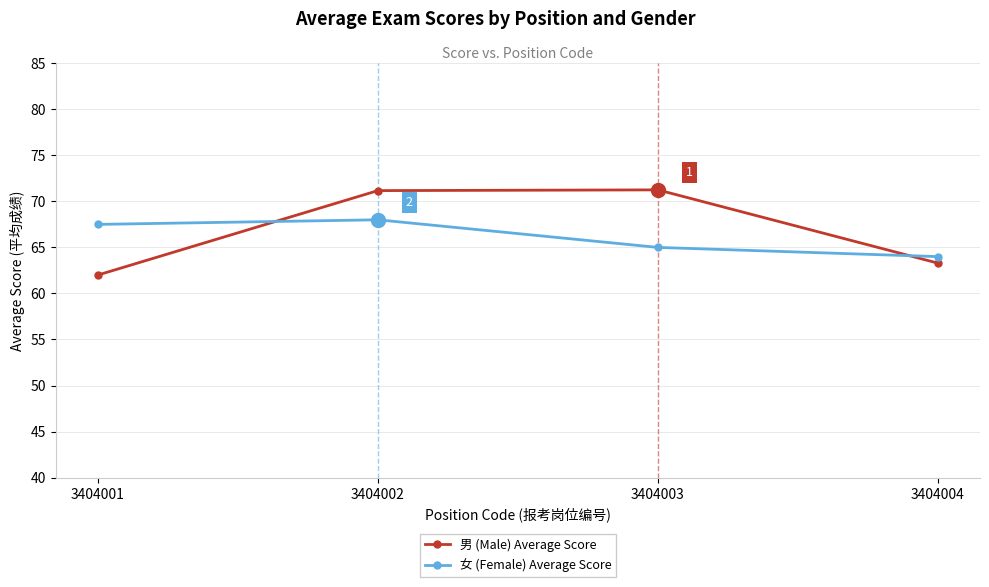

What is the value of the 女 (Female) Average Score point at the 2nd from the left?

68.0